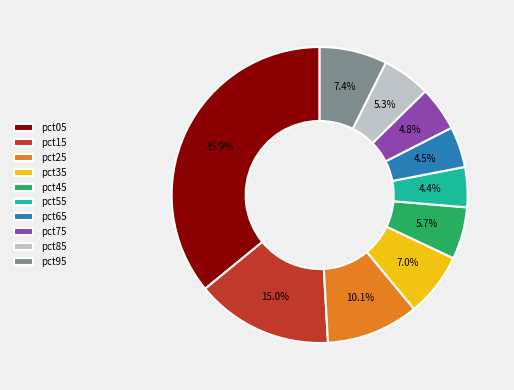

Does any single category account for the majority?

No